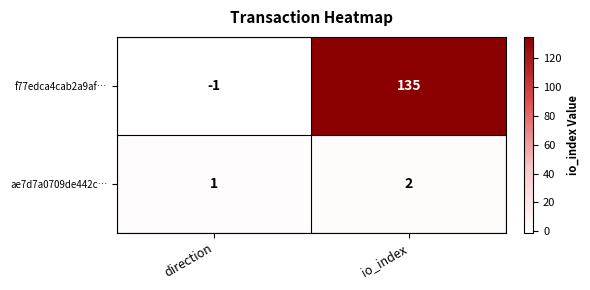

At io_index, list the series in order from smallest to largest.

ae7d7a0709de442c…, f77edca4cab2a9af…